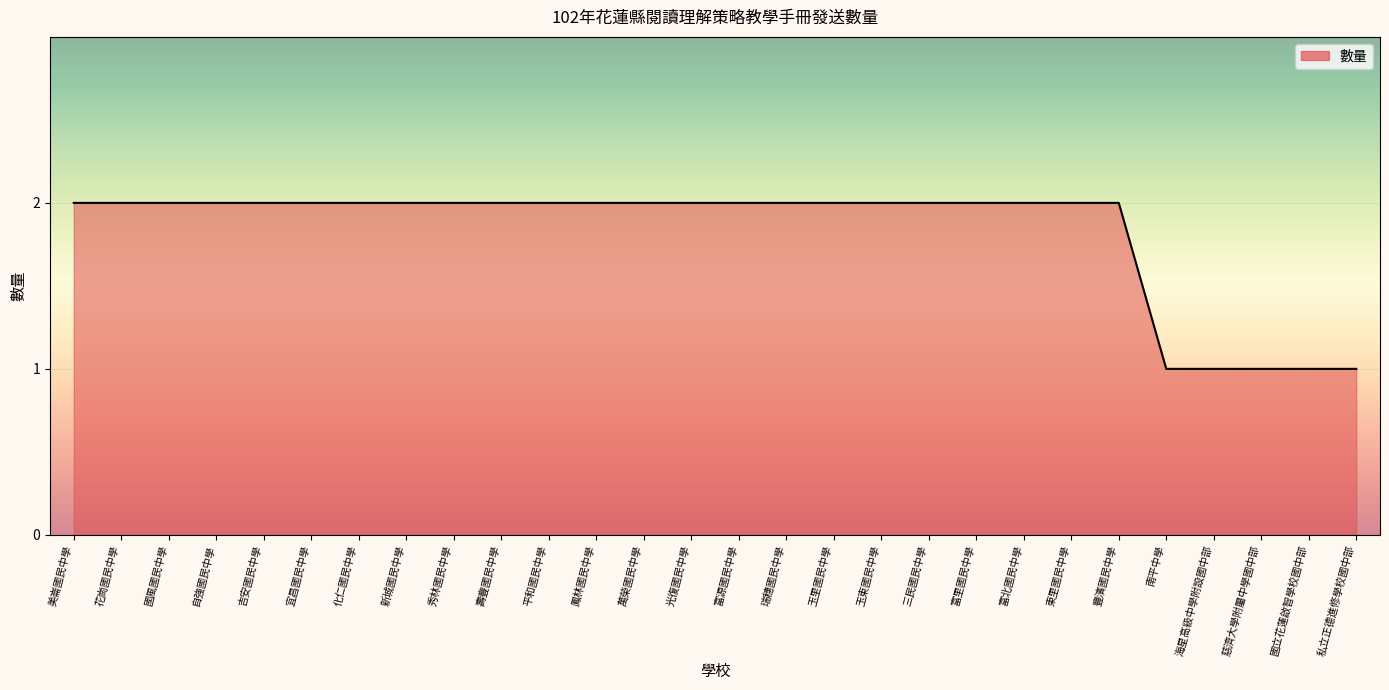

Reading right to left, extract all data points from this chart.

1	1	1	1	1	2	2	2	2	2	2	2	2	2	2	2	2	2	2	2	2	2	2	2	2	2	2	2